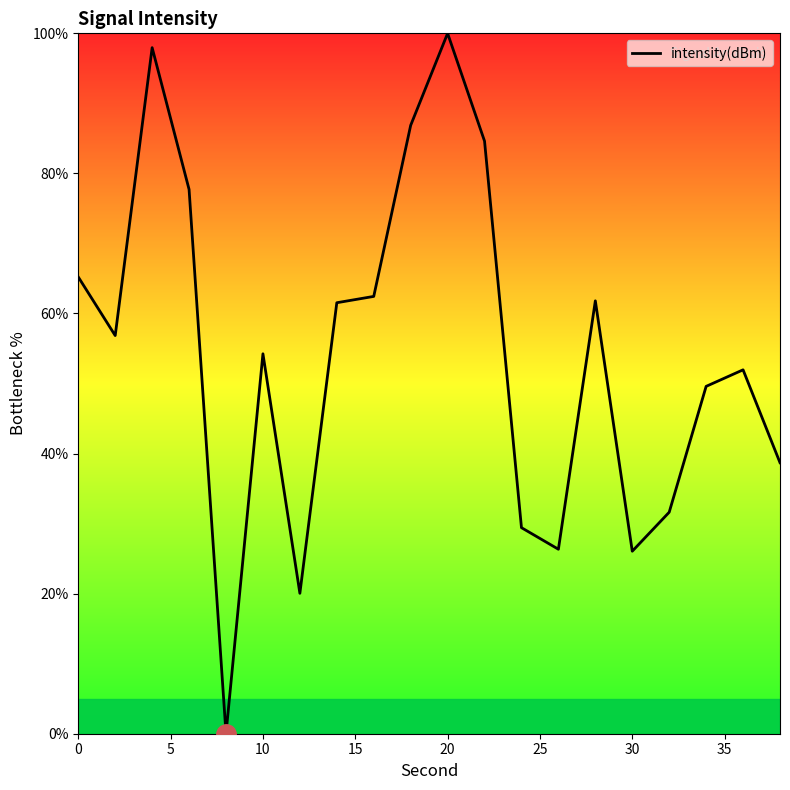

What is the difference between the maximum and minimum values?

100.0